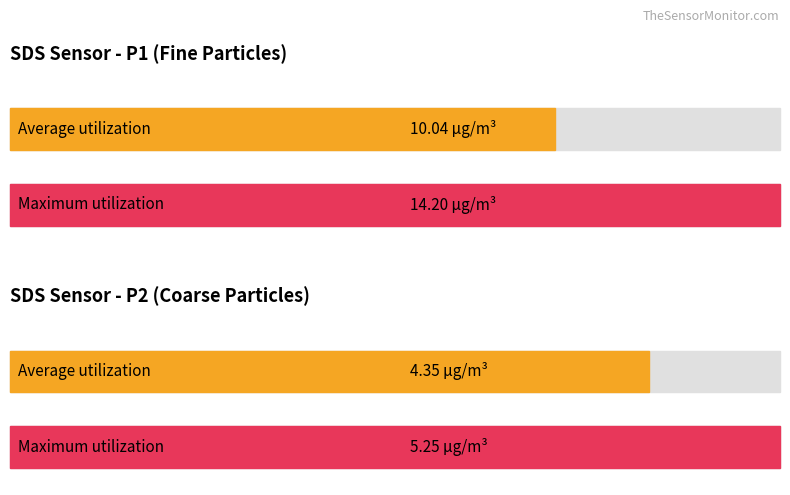

Which series has the largest total across all categories?

SDS_P1